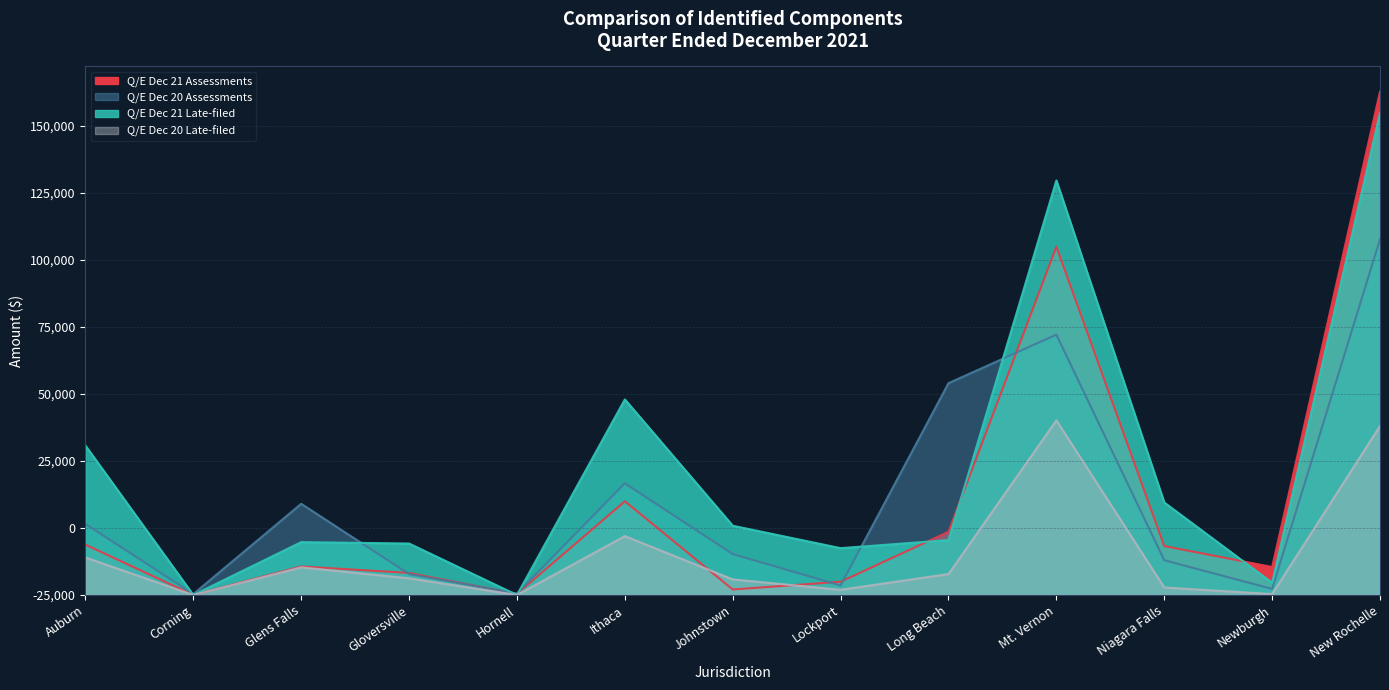

Which has a higher value, Hornell or Auburn?

Auburn